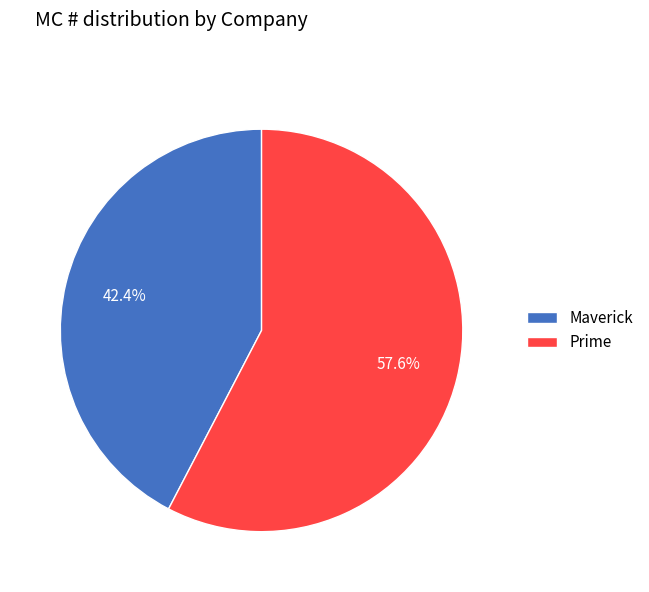

Rank the categories by value from lowest to highest.

Maverick, Prime